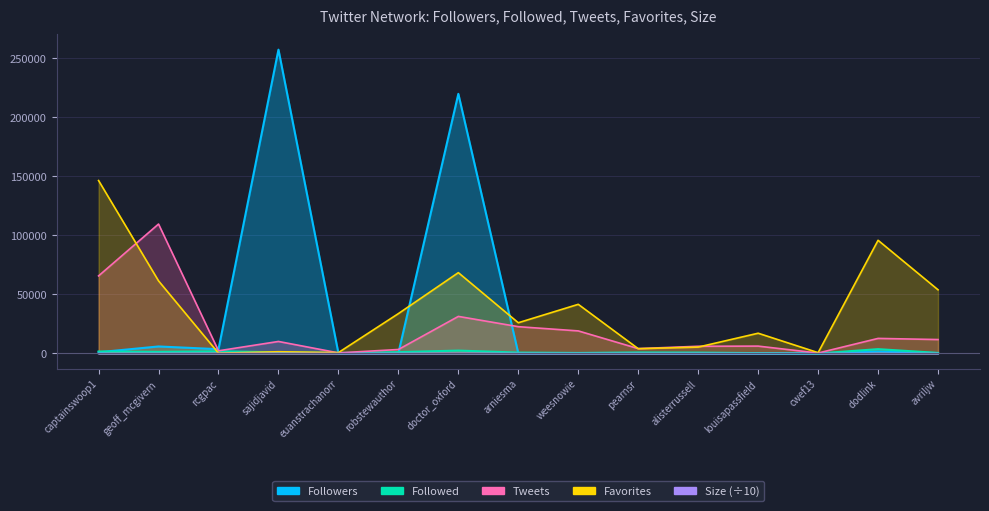

What is the smallest value displayed?

3.0